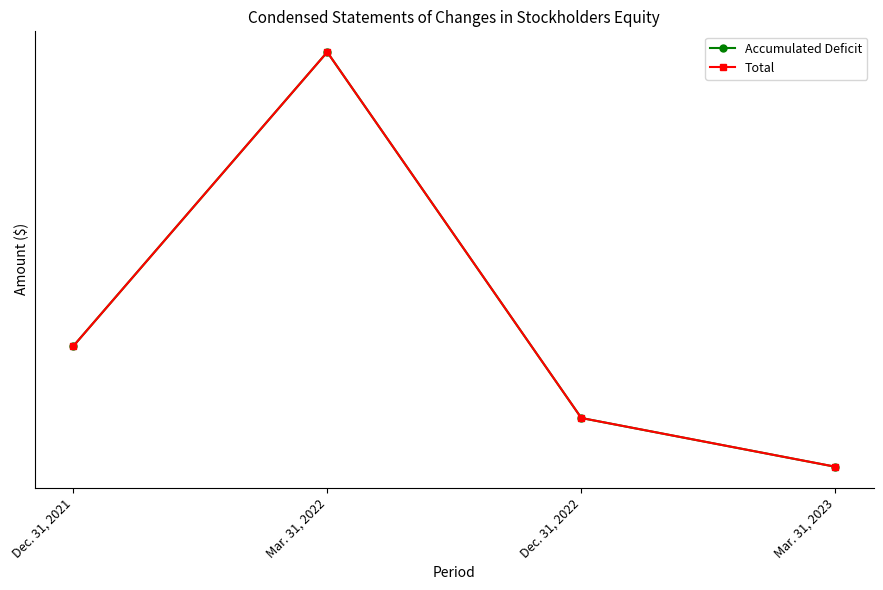

True or false: Accumulated Deficit has more than 0 points higher than both neighbors.

True